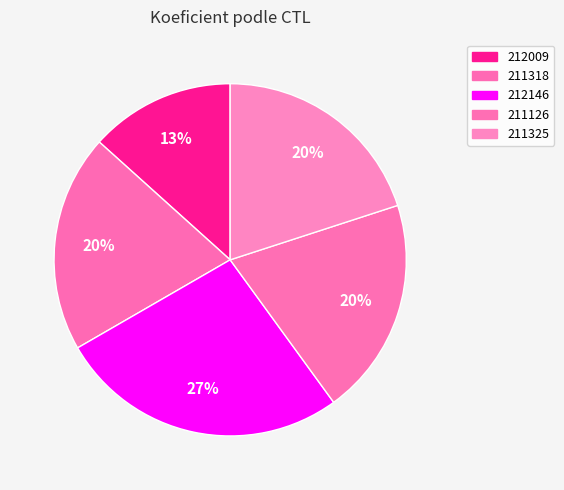

Which has a higher value, 211126 or 211325?

211126